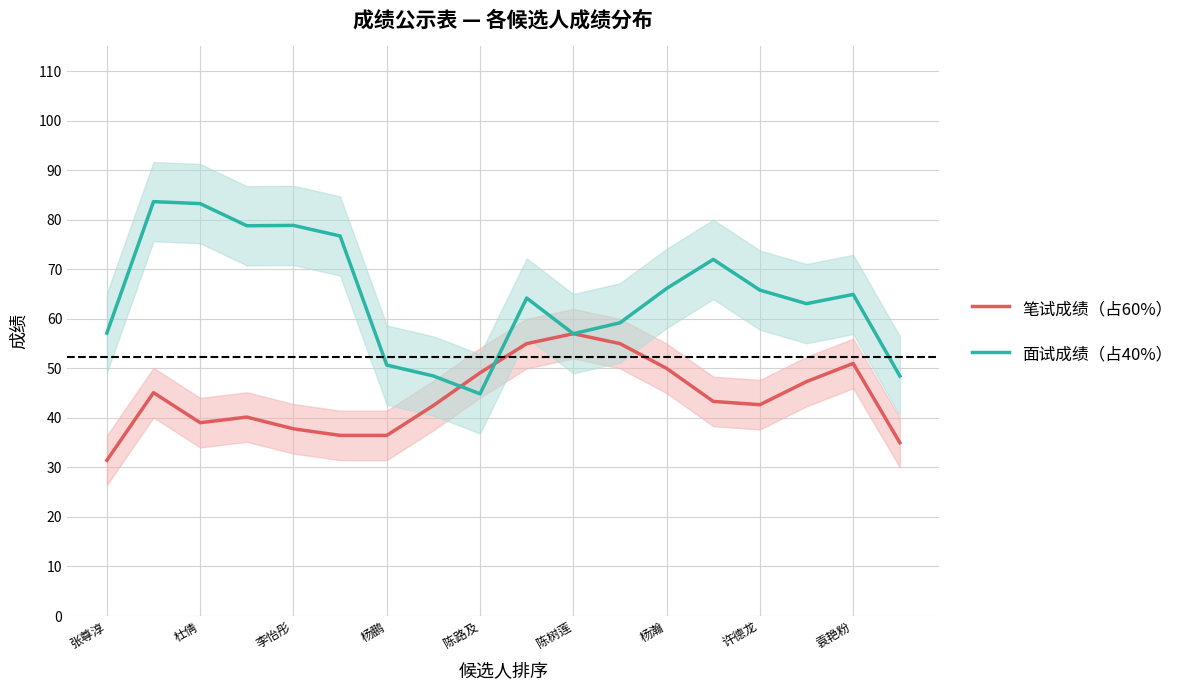

Which series has the largest total across all categories?

面试成绩（占40%）